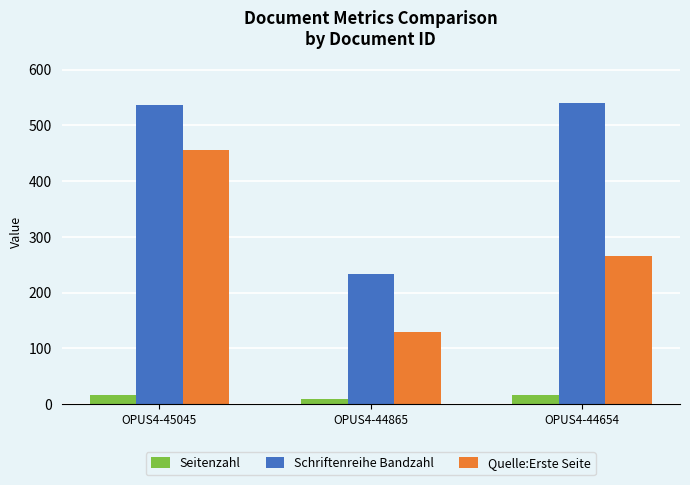

How many bars are there in each group?

3